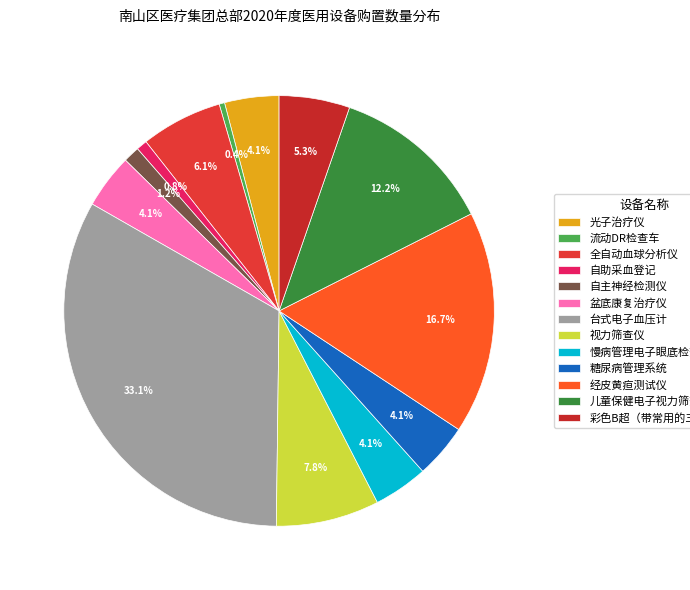

What percentage is the 台式电子血压计 slice, to the nearest percent?

33%